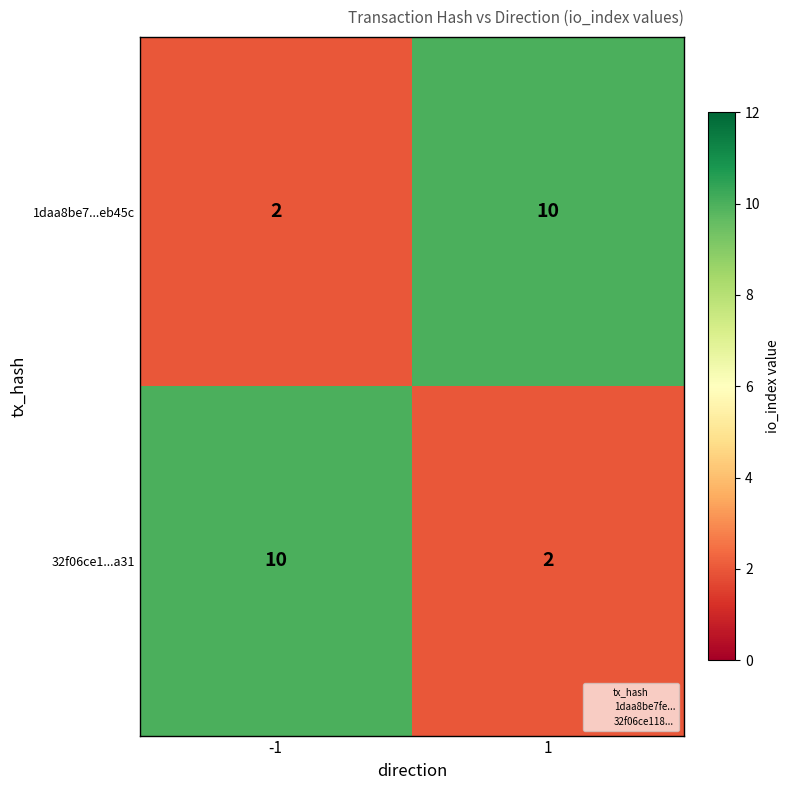

What is the total value across all series at -1?

12